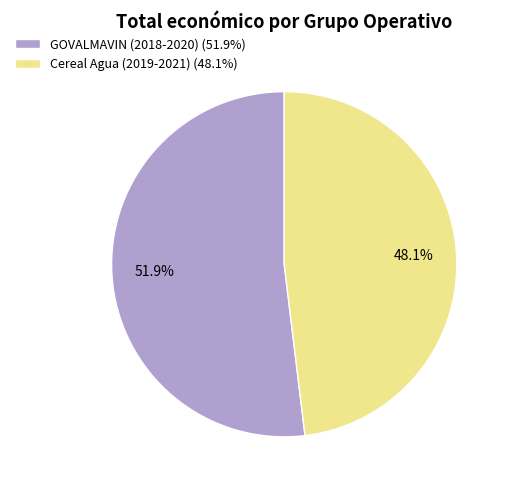

True or false: GOVALMAVIN (2018-2020) accounts for 52% of the total.

True